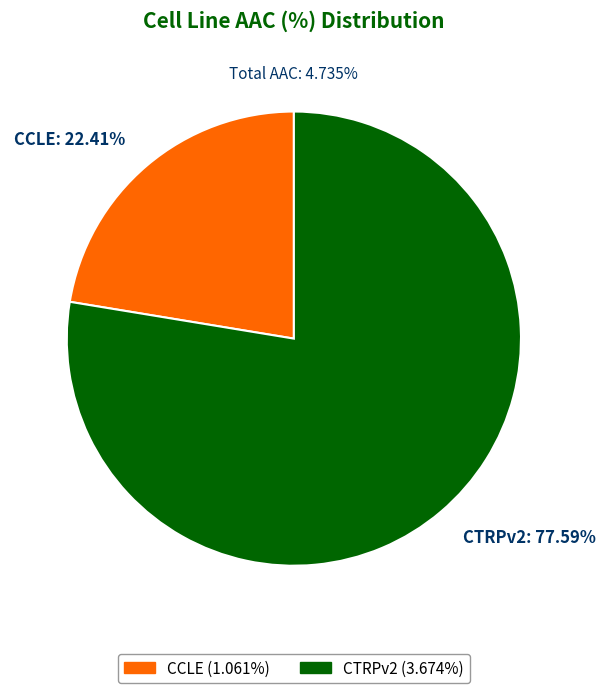

What percentage is NOT represented by CCLE?

77.6%